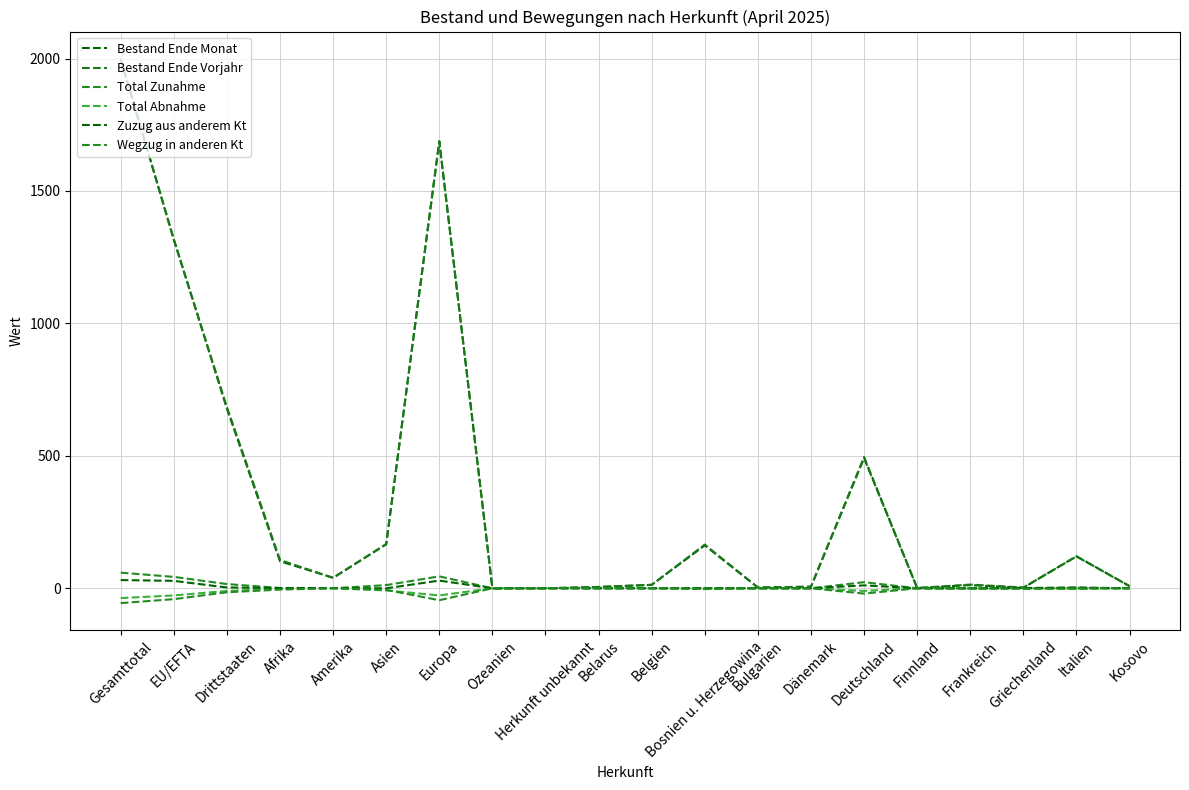

What is the smallest value displayed?

-56